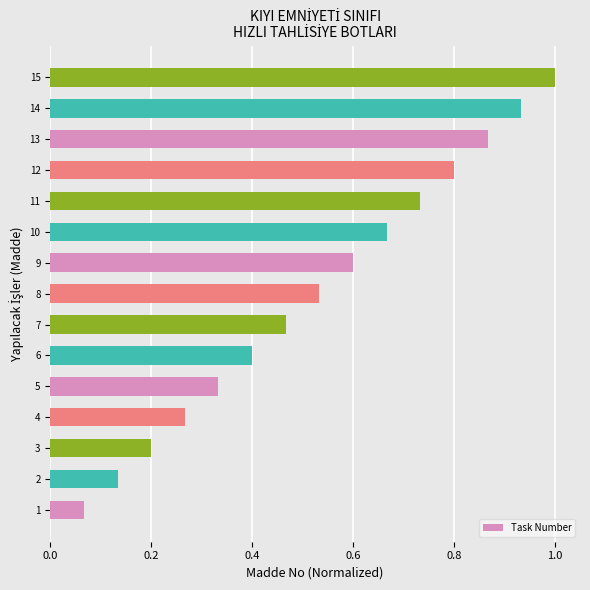

What is the sum of all values?

8.0